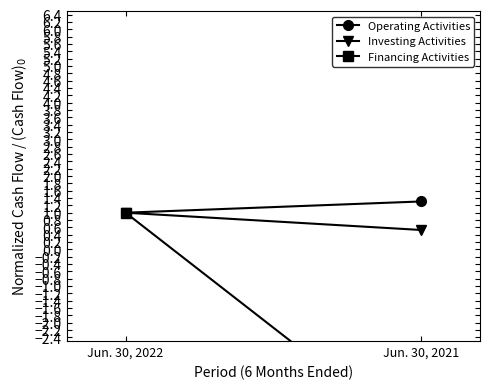

Reading left to right, extract all data points from this chart.

Operating Activities: 1.0	1.3
Investing Activities: 1.0	0.5
Financing Activities: 1.0	-5.3